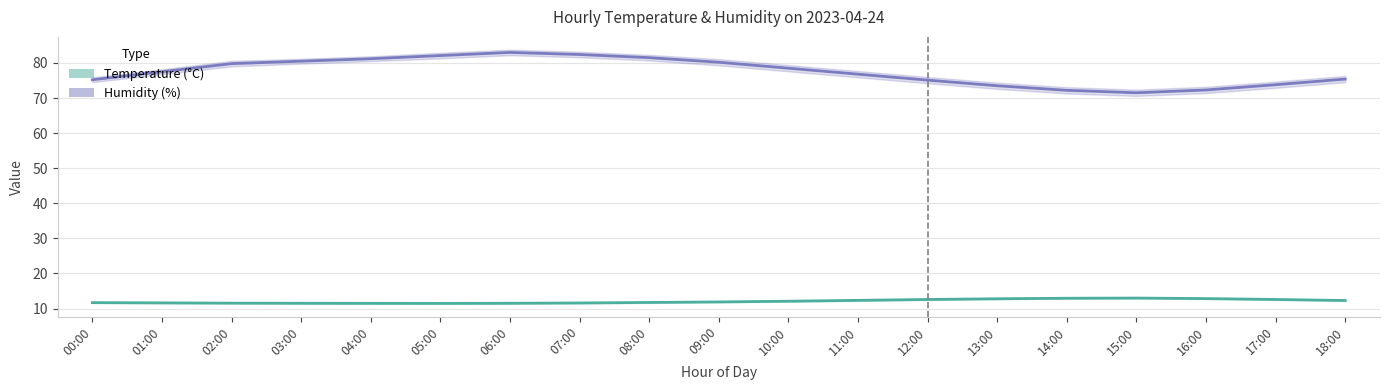

The humidity_line series shows 75.4 at 18:00. True or false?

True